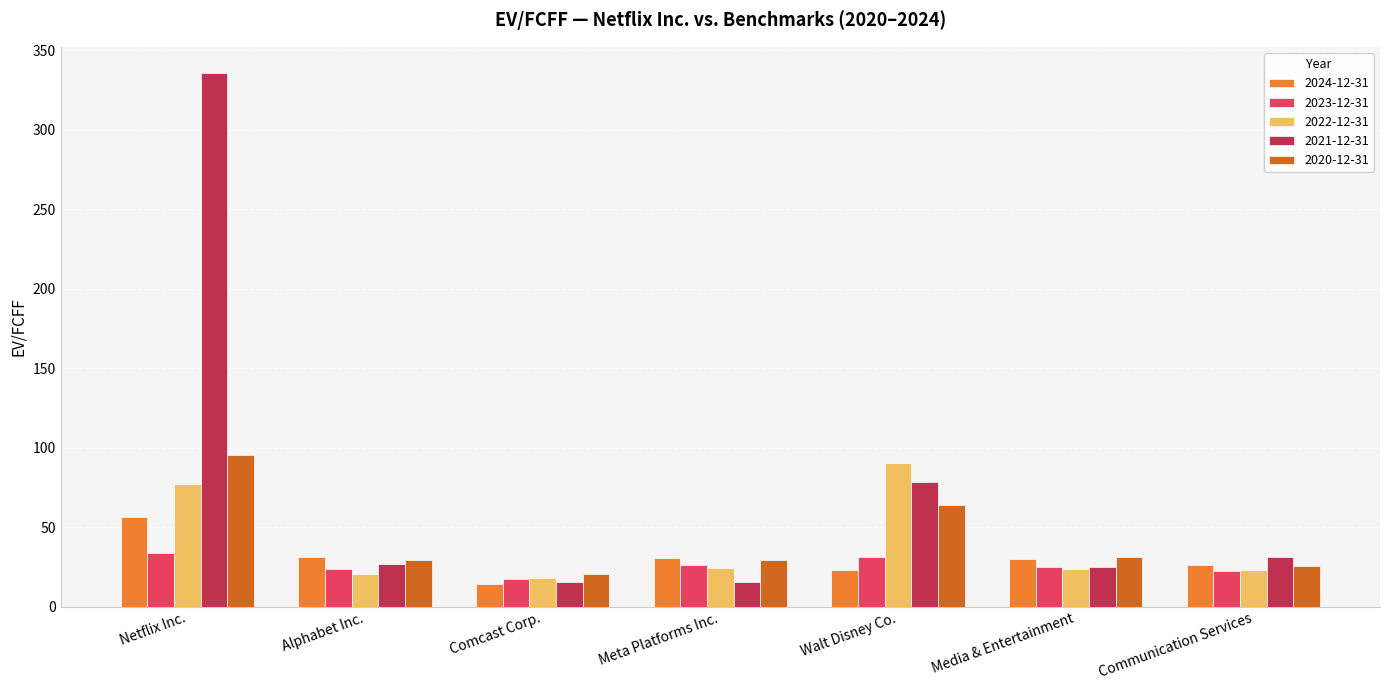

Which series has the largest total across all categories?

2021-12-31